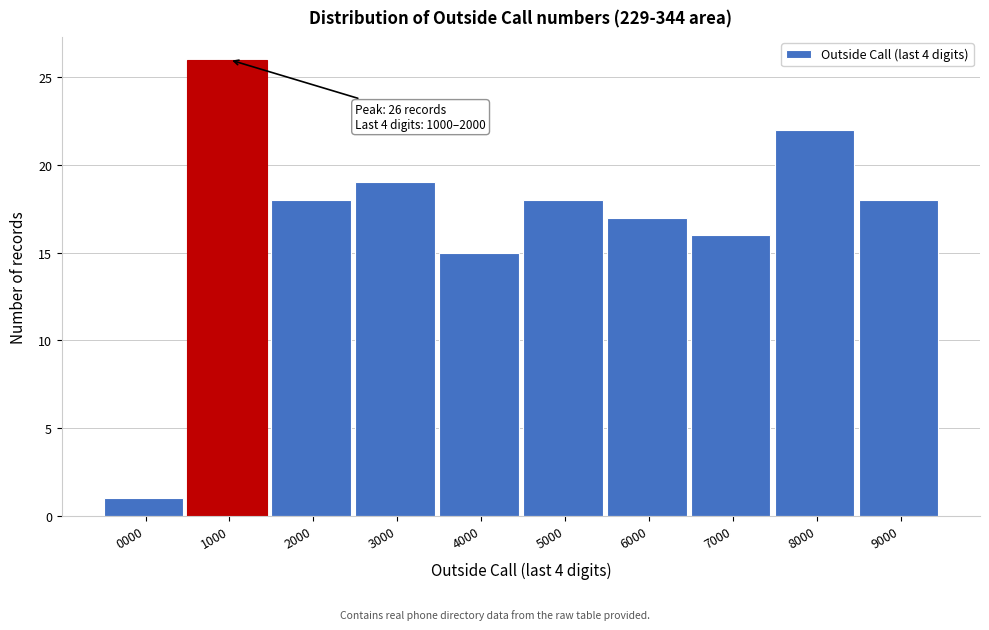

Reading left to right, extract all data points from this chart.

0000=1	1000=26	2000=18	3000=19	4000=15	5000=18	6000=17	7000=16	8000=22	9000=18